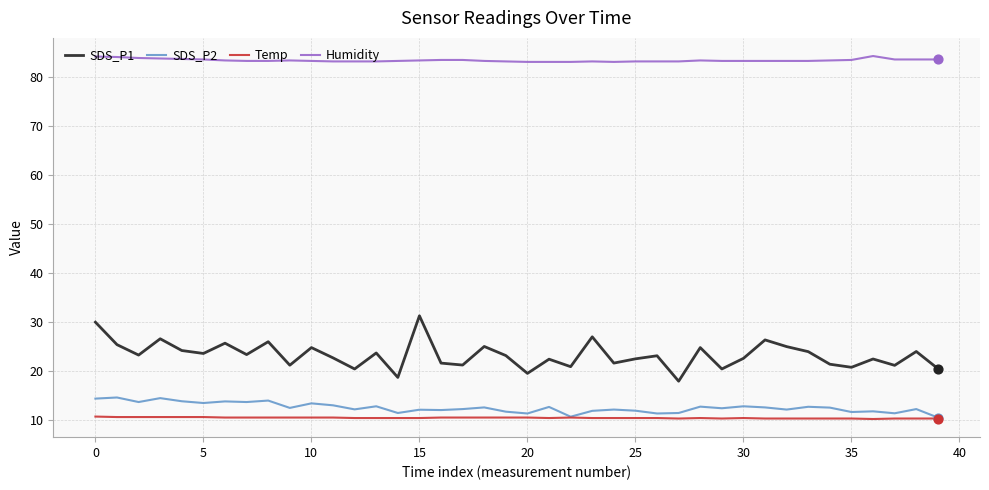

At how many categories does at least one series exceed 13?

40